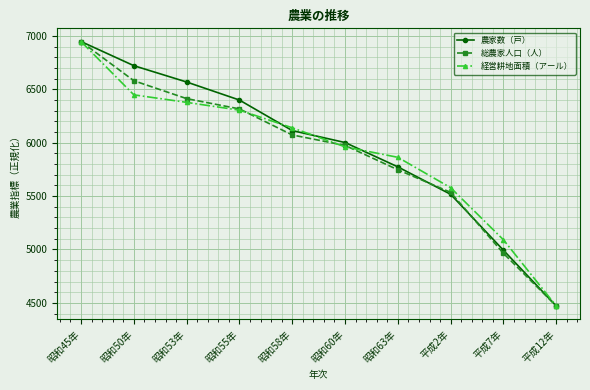

How many distinct data groups are displayed?

3